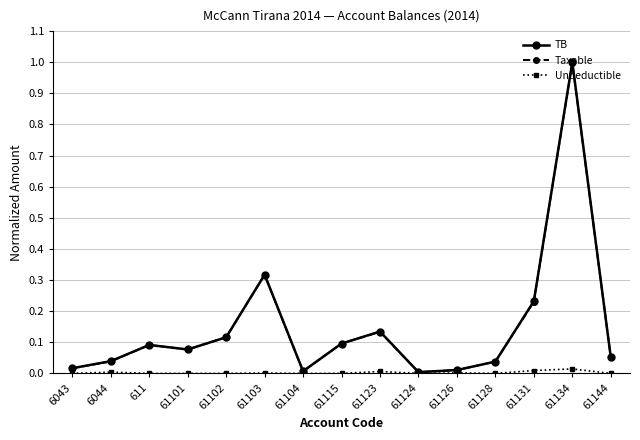

How many lines are shown in the chart?

3